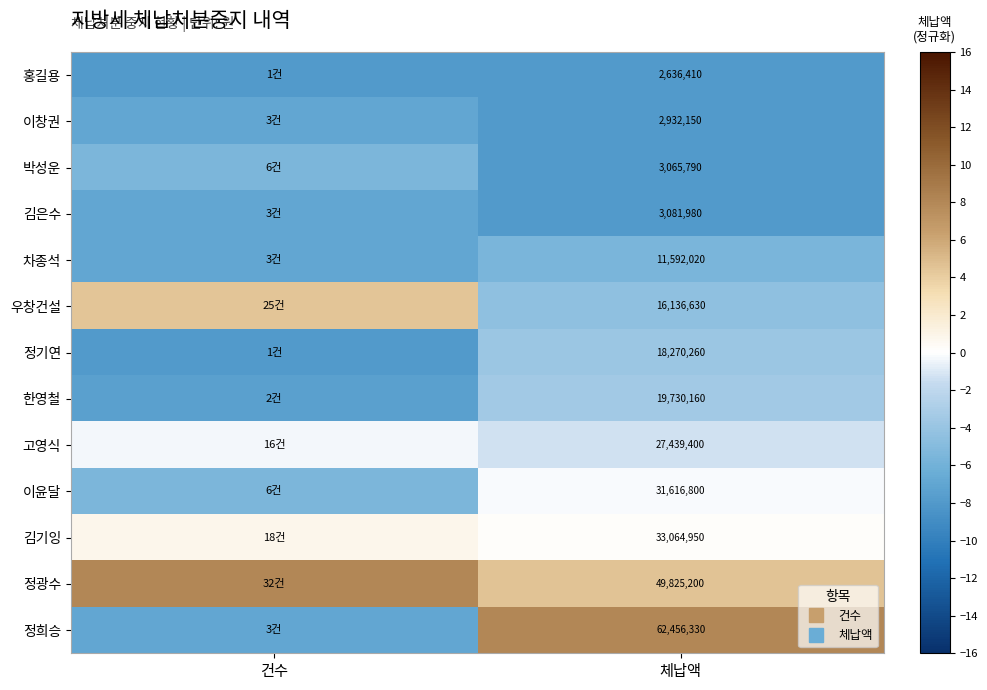

Rank the series by their maximum value, from highest to lowest.

정광수, 정희승, 우창건설, 김기잉, 이윤달, 고영식, 한영철, 정기연, 박성운, 차종석, 이창권, 김은수, 홍길용